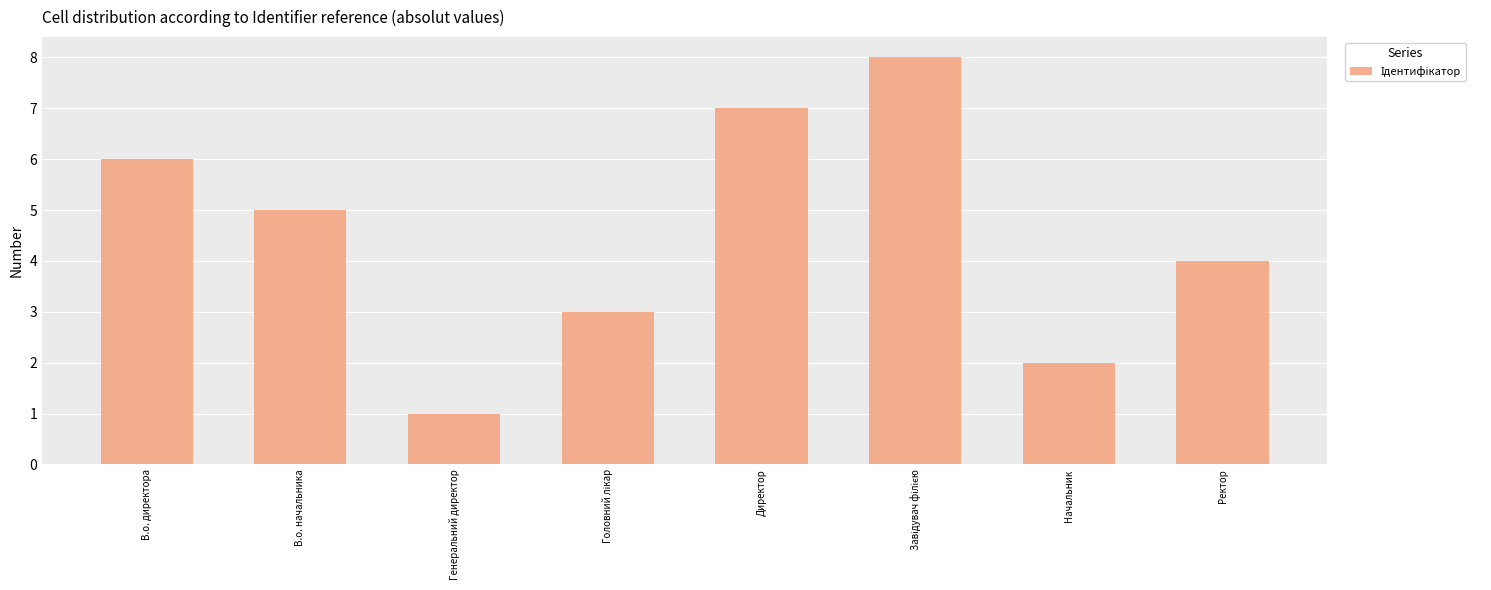

How many categories are shown in the chart?

8